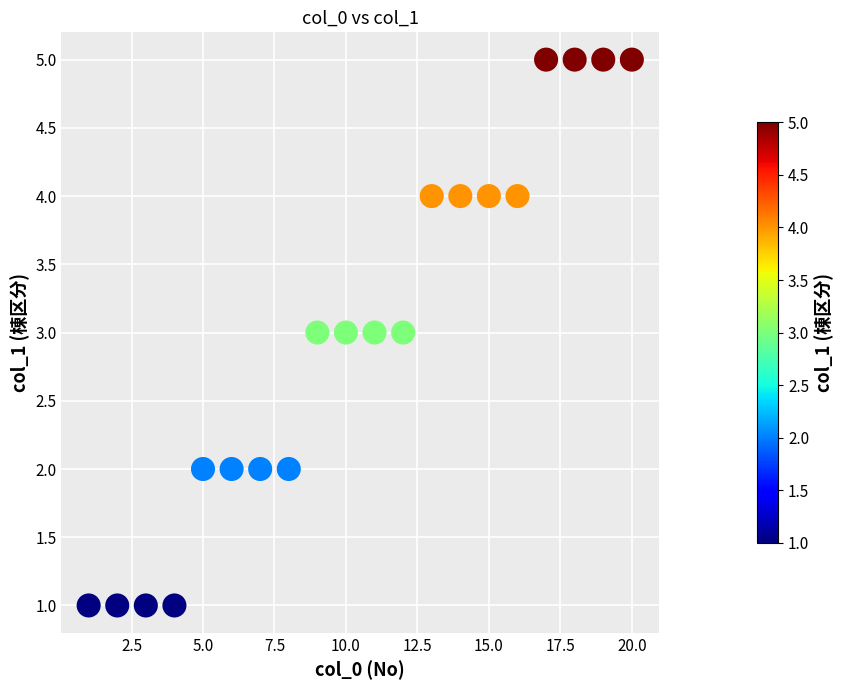

What is the range of X values (max minus min)?

19